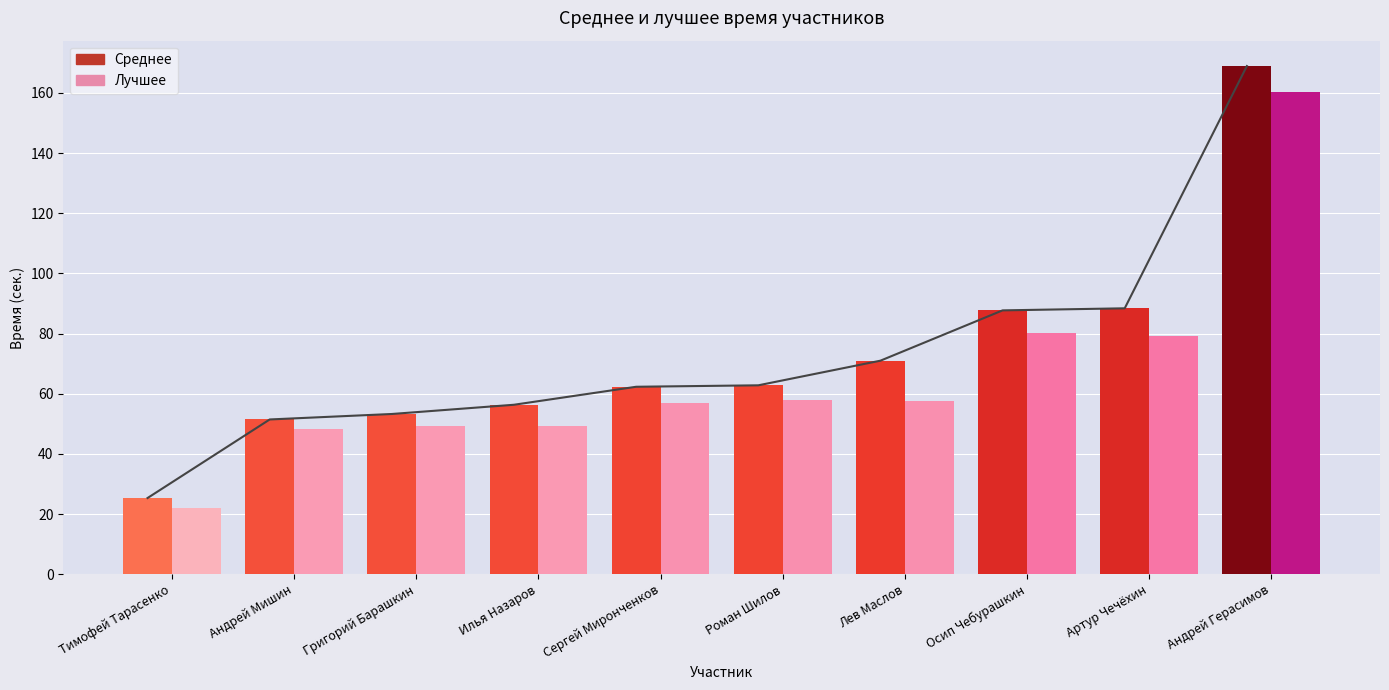

Which series has the largest total across all categories?

Среднее